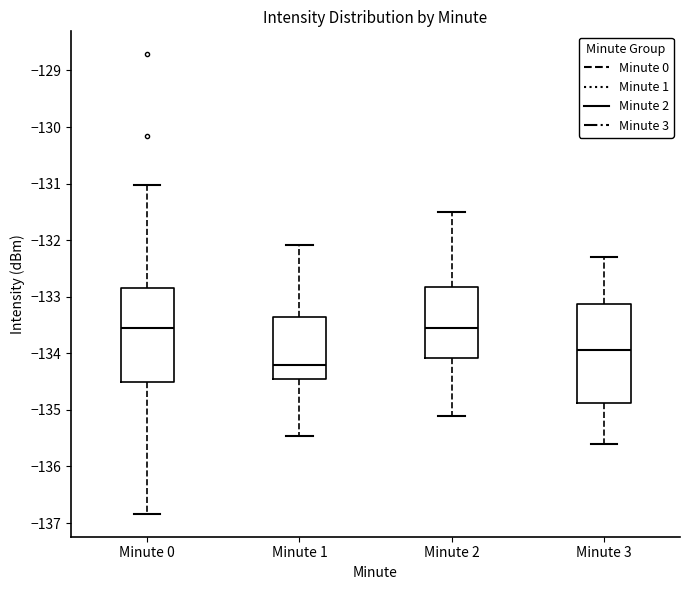

Where is the lower edge of the box for Minute 3 on the y-axis? The values are not printed on the chart, so give them approximately, as read against the axis.

-134.9